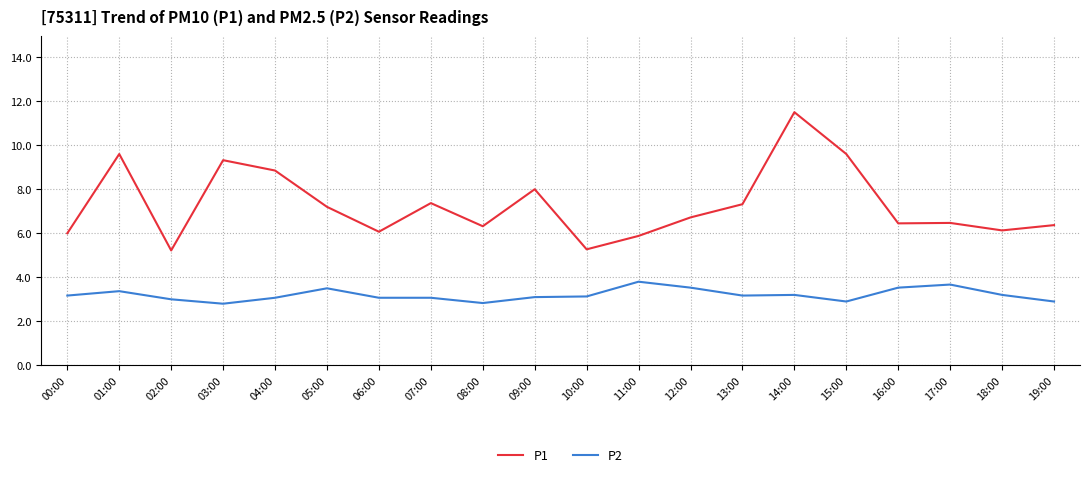

Which series has the largest range (max minus min)?

P1